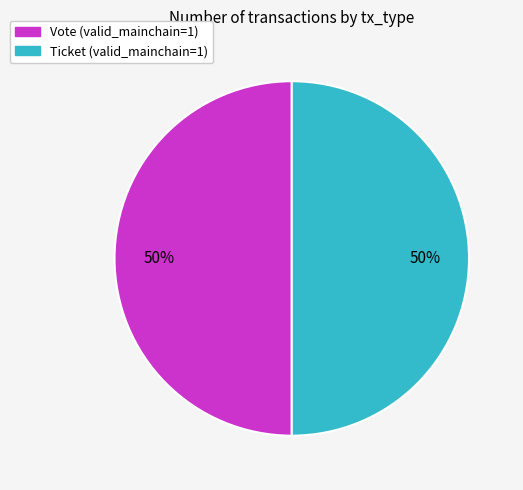

To the nearest percent, what is the average slice percentage?

50%